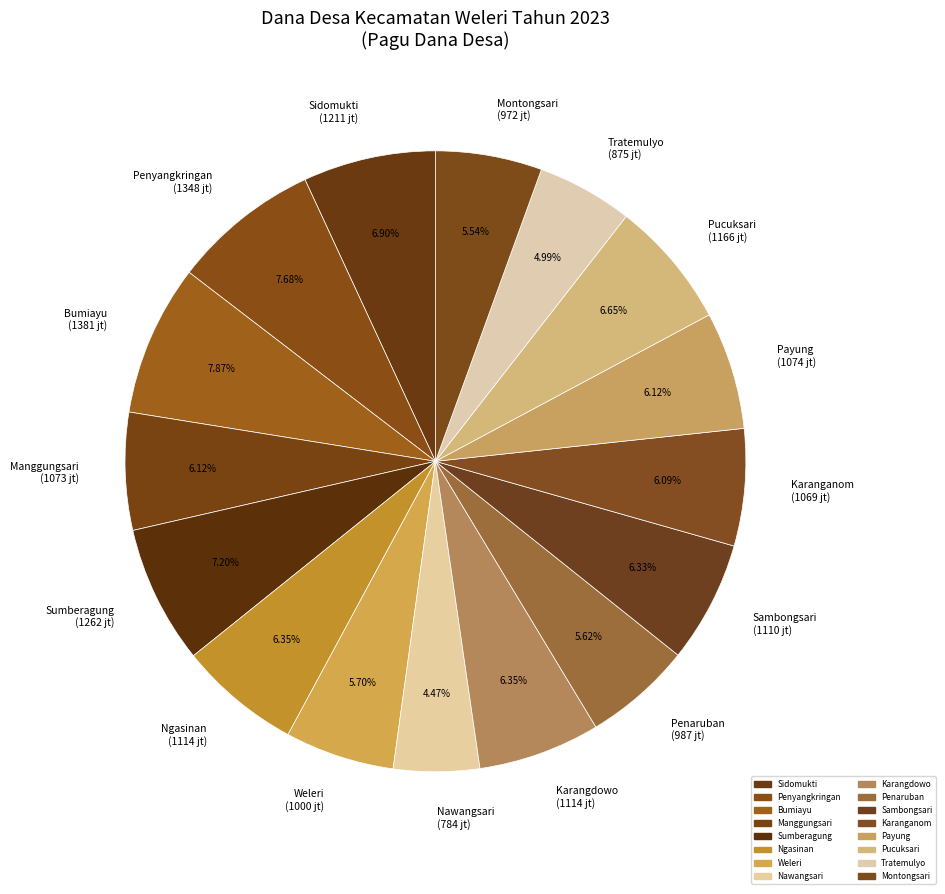

Does any single category account for the majority?

No